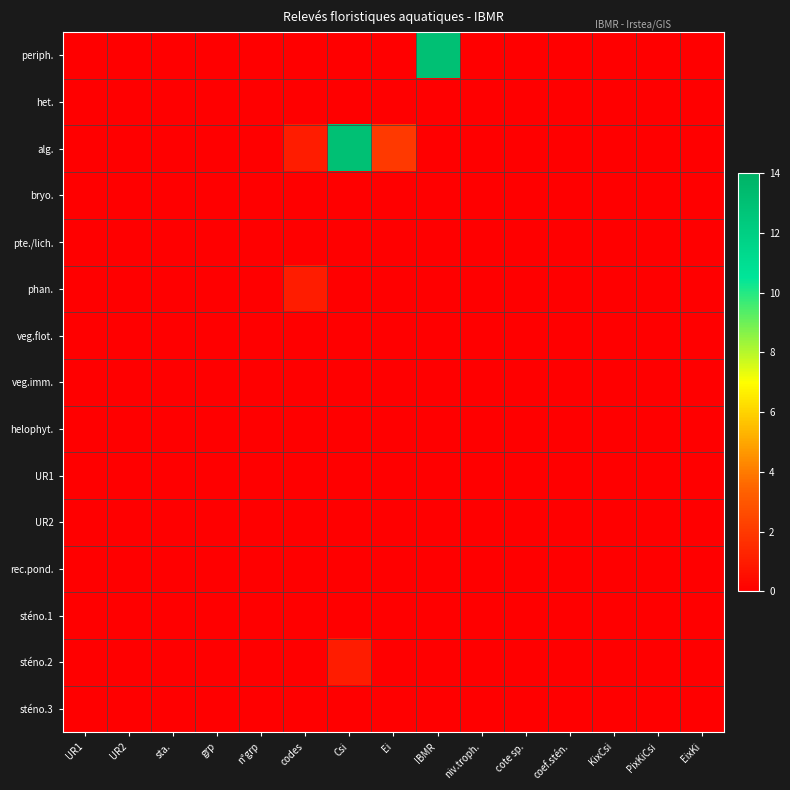

Count the number of categories in the chart.

15